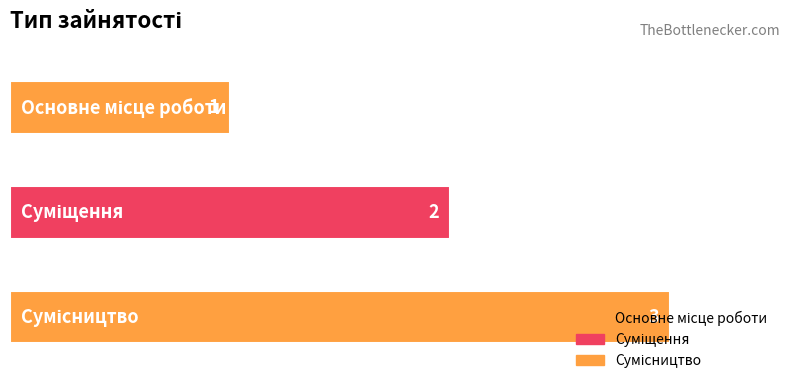

What is the minimum value shown in the chart?

1